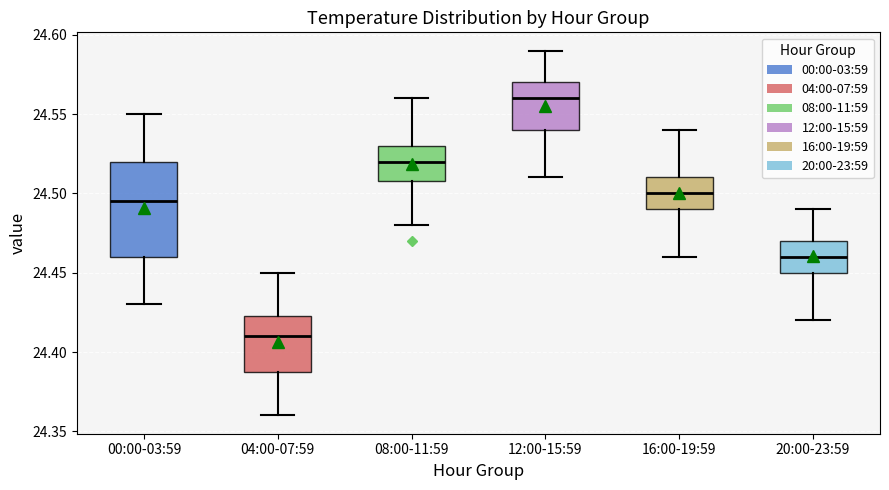

Where does the median line of the box for 04:00-07:59 sit on the y-axis? The values are not printed on the chart, so give them approximately, as read against the axis.

24.410